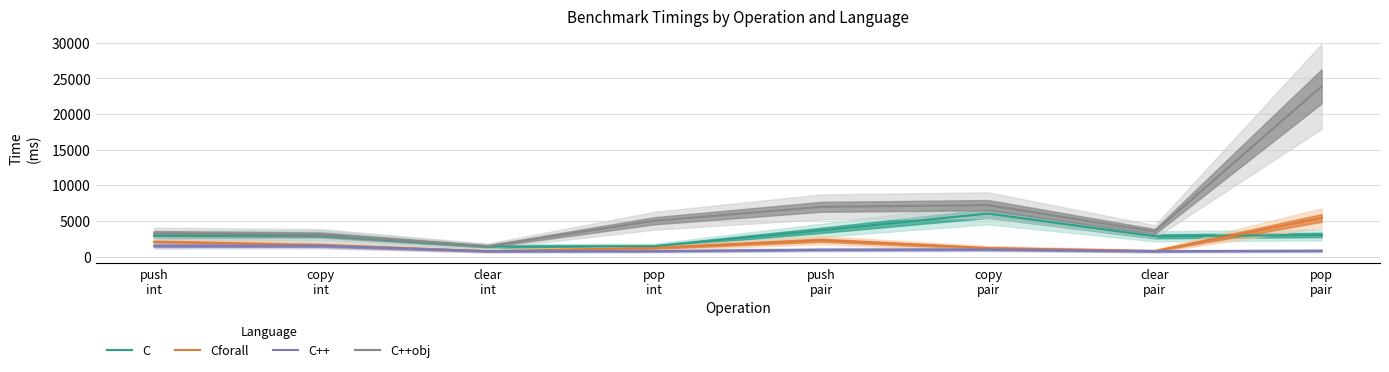

Which category has the lowest value in the C++ series?

clear
pair